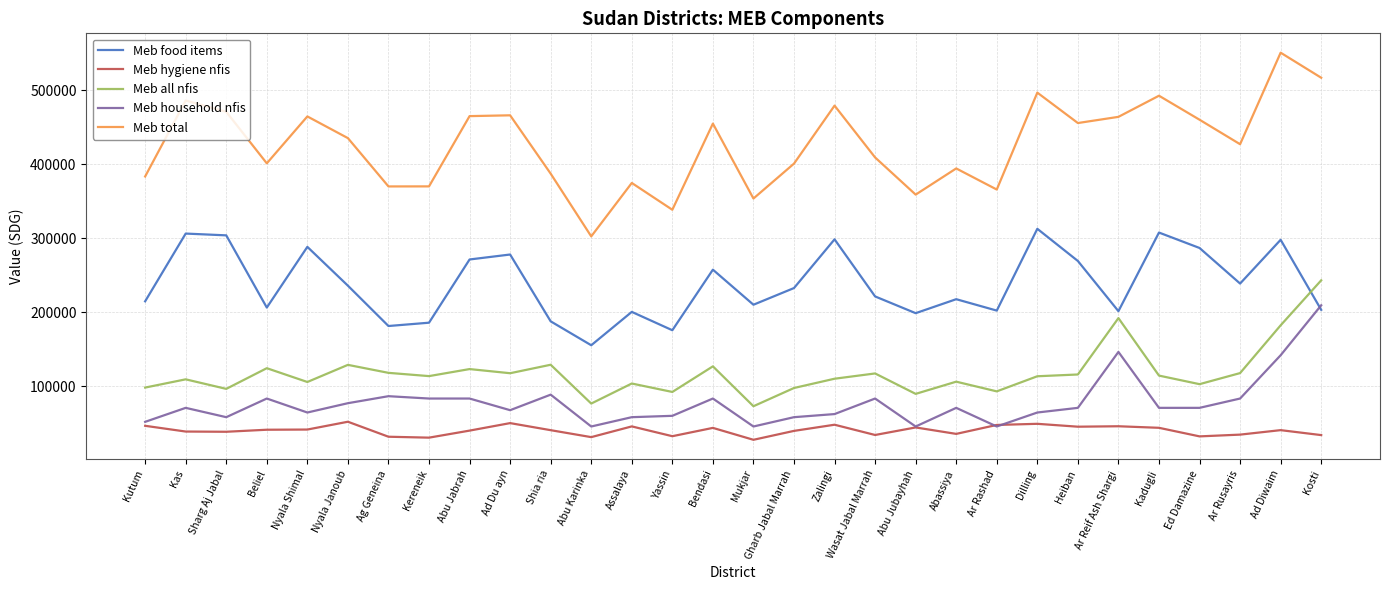

The value of Meb all nfis at Abassiya is 31774.8. True or false?

False